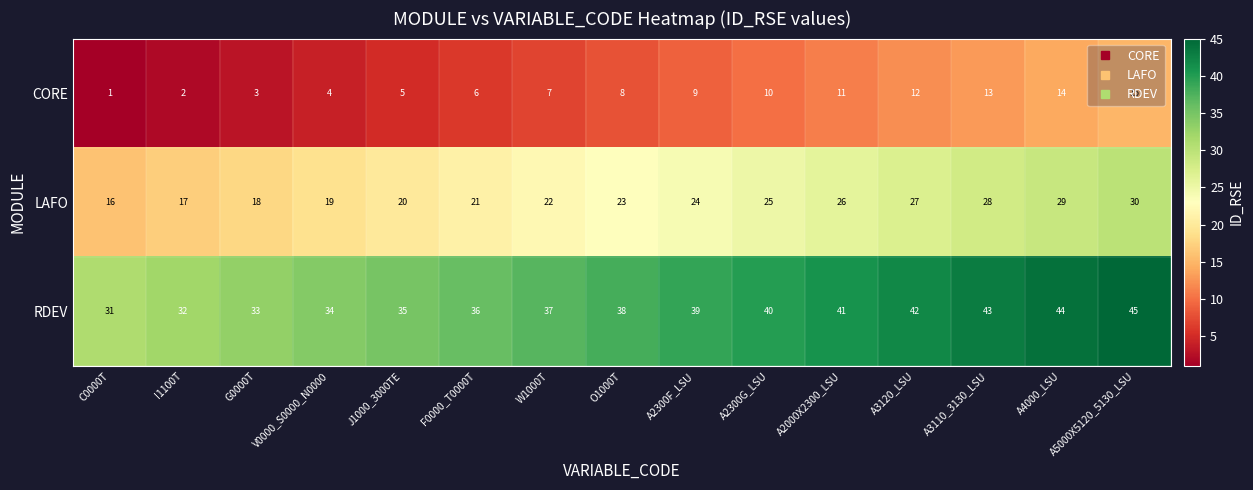

What is the difference between the highest and lowest values at A2300G_LSU?

30